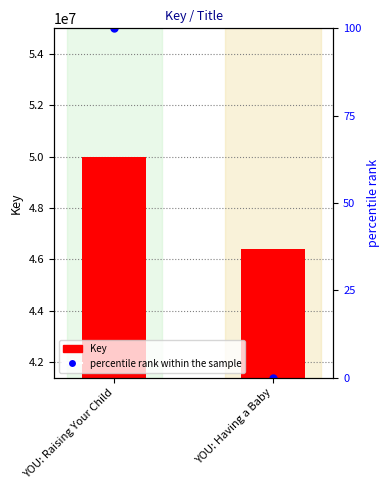

What is the sum of the percentile rank within the sample values at YOU: Raising Your Child and YOU: Having a Baby?

100